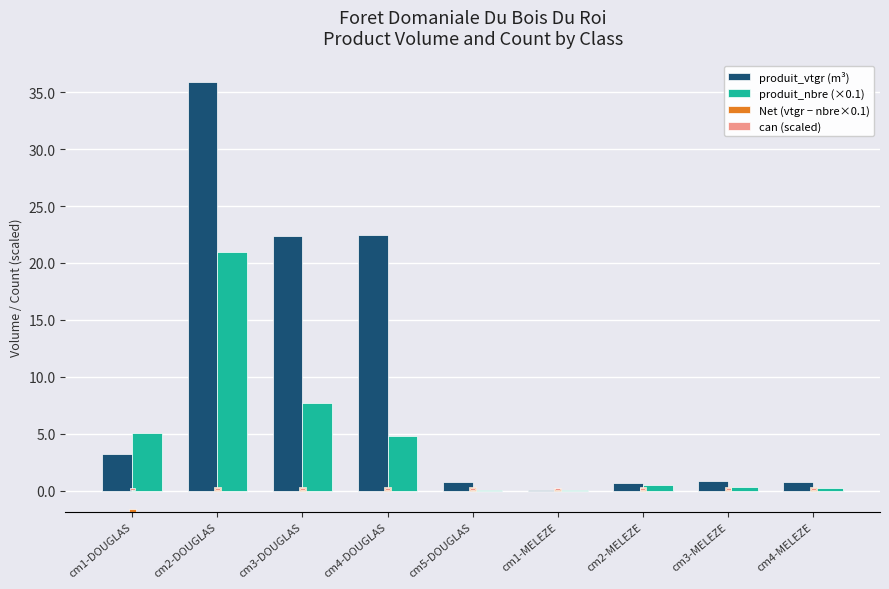

What are all the series names shown in the legend?

produit_vtgr (m³), produit_nbre (×0.1), Net (vtgr − nbre×0.1), can (scaled)